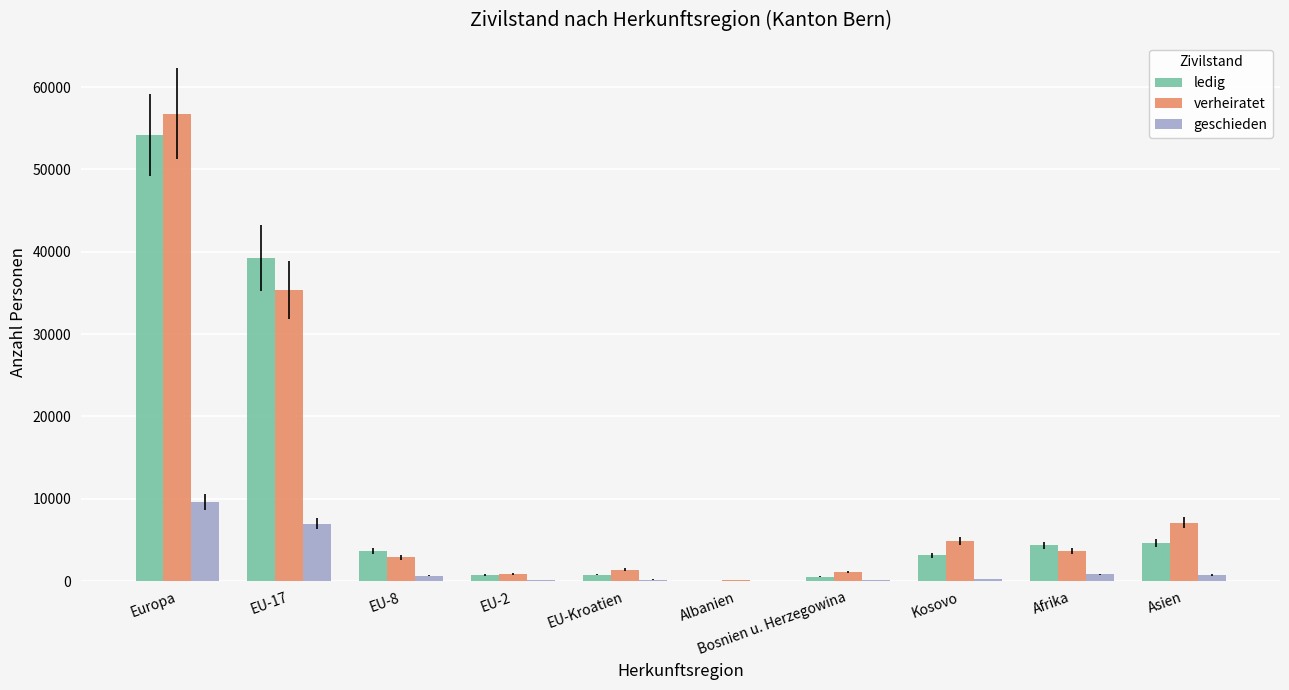

True or false: ledig has a value of 1457 at Asien.

False